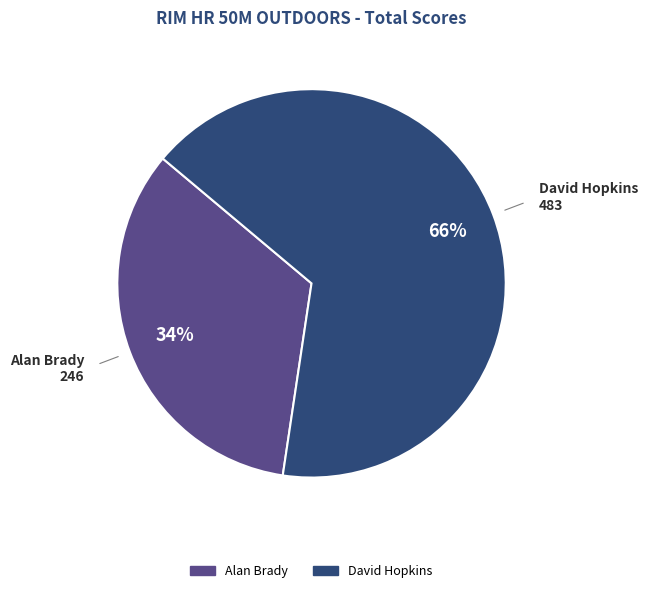

True or false: Alan Brady accounts for 34% of the total.

True